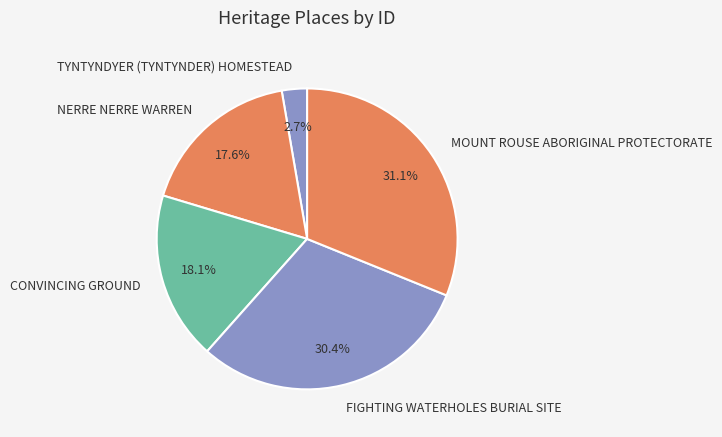

Is there a majority slice in this chart?

No